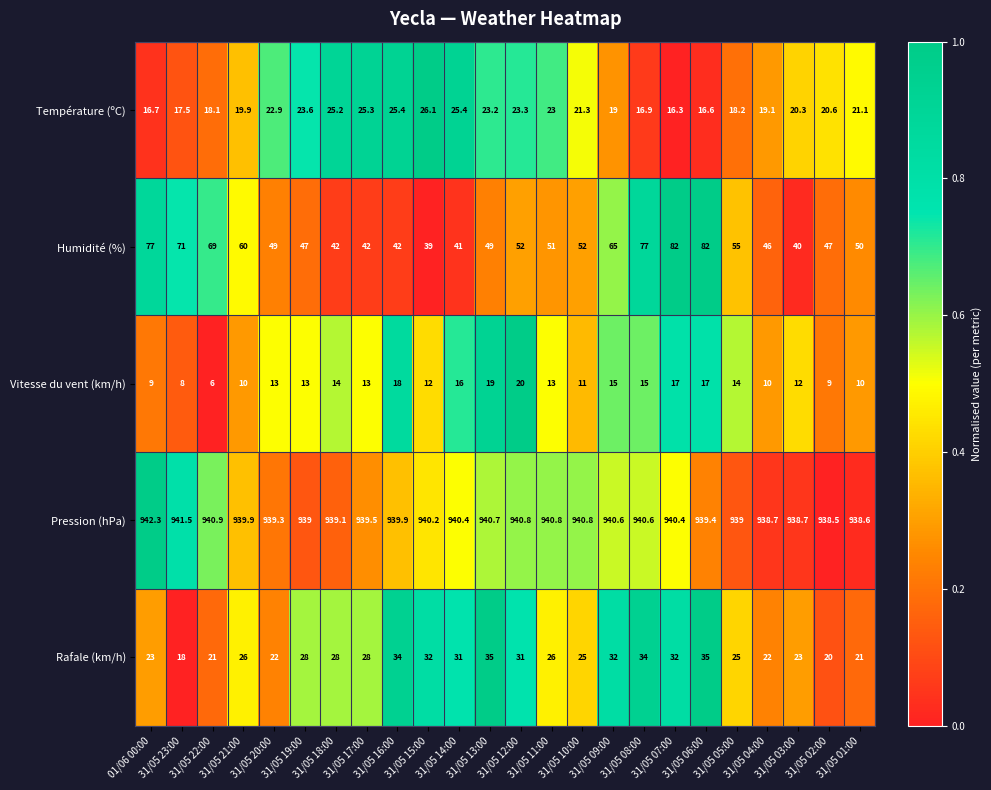

What is the difference between the highest and lowest values at 31/05 13:00?

921.7